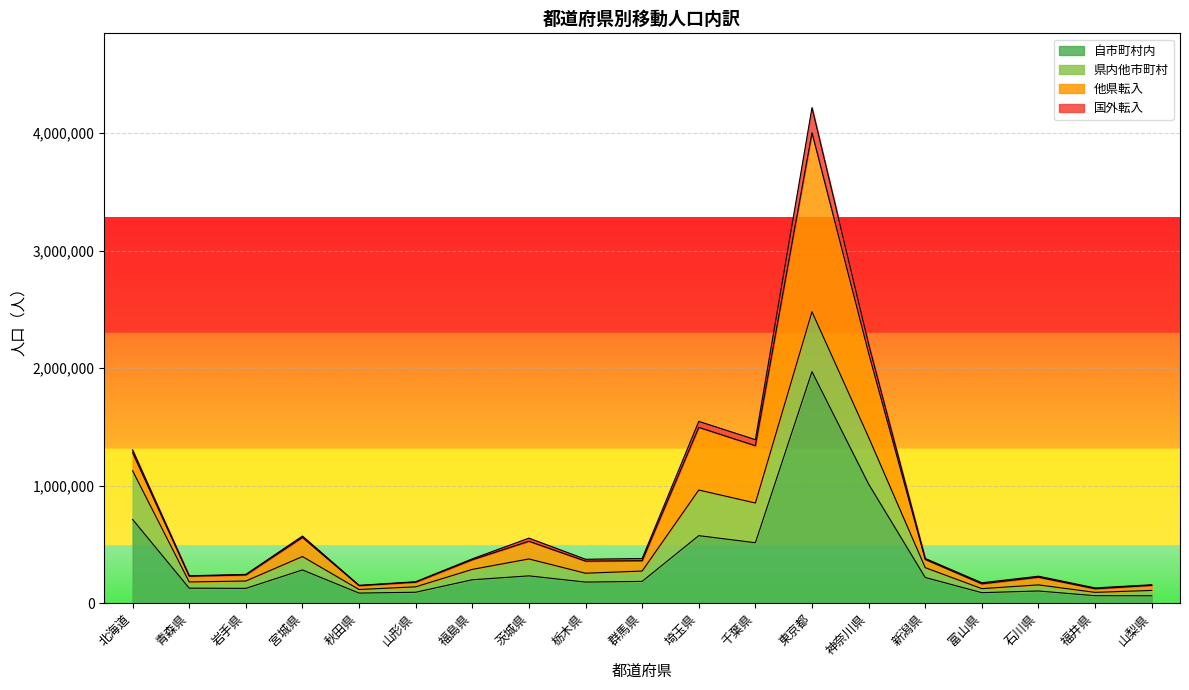

Where is the first local maximum for 自市町村内?

宮城県